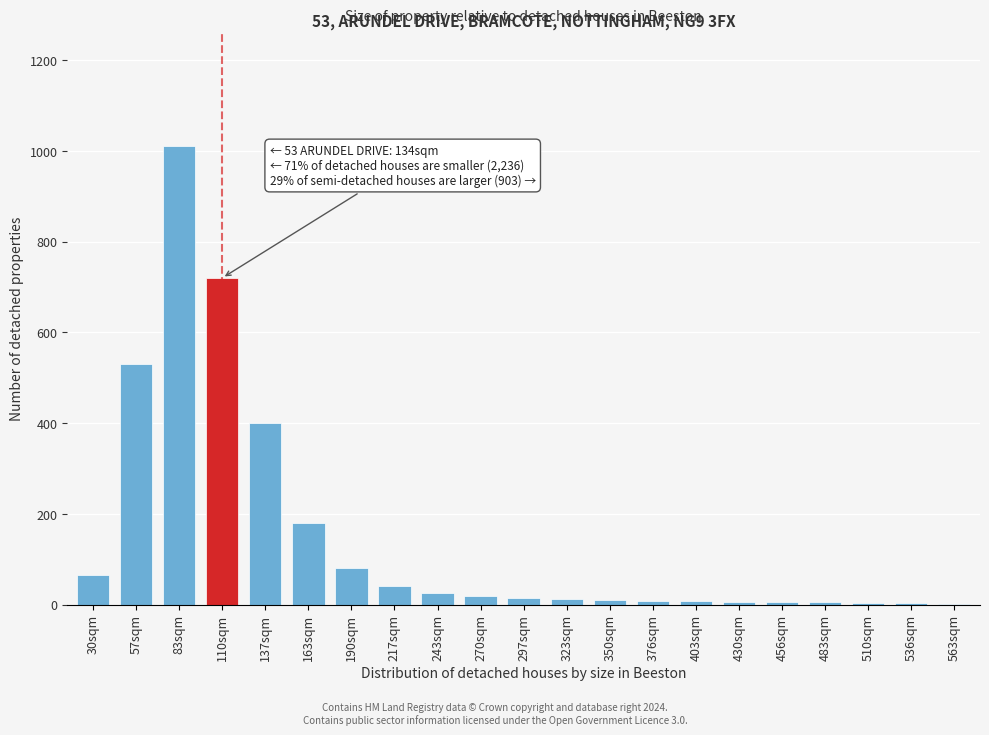

What is the sum of all values?

3147